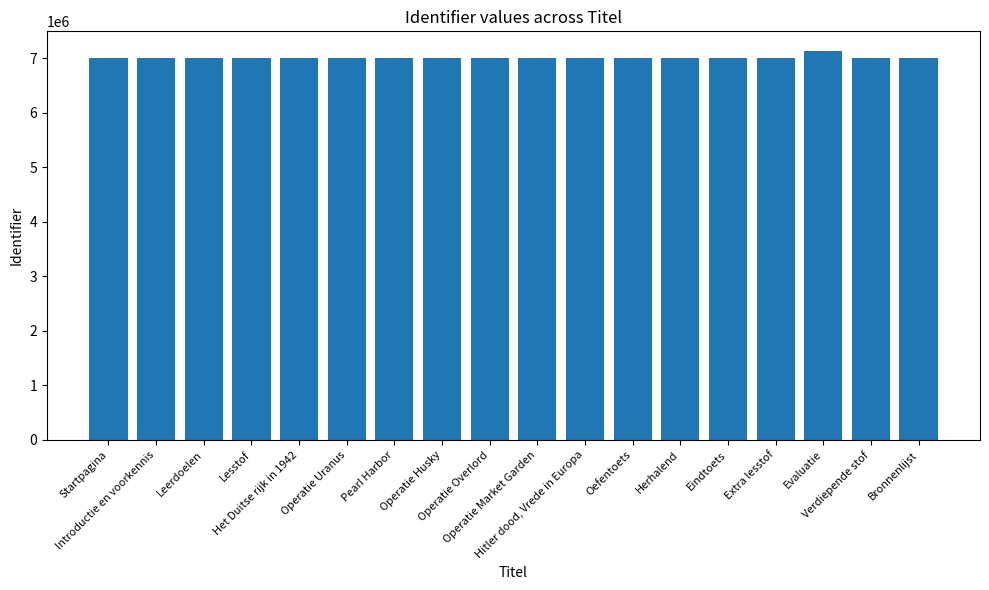

What is the greatest value displayed?

7140734